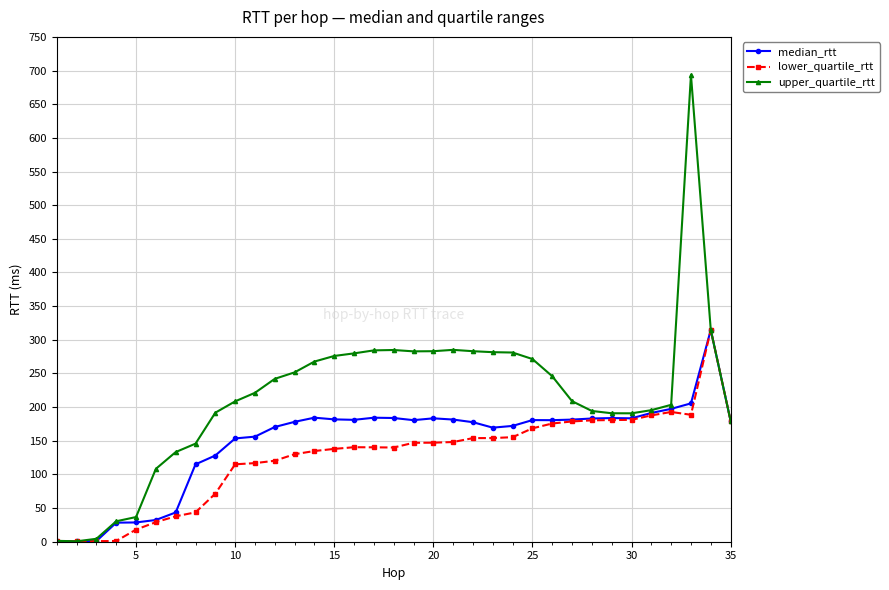

What is the value of the upper_quartile_rtt point at the 13th from the left?

251.6